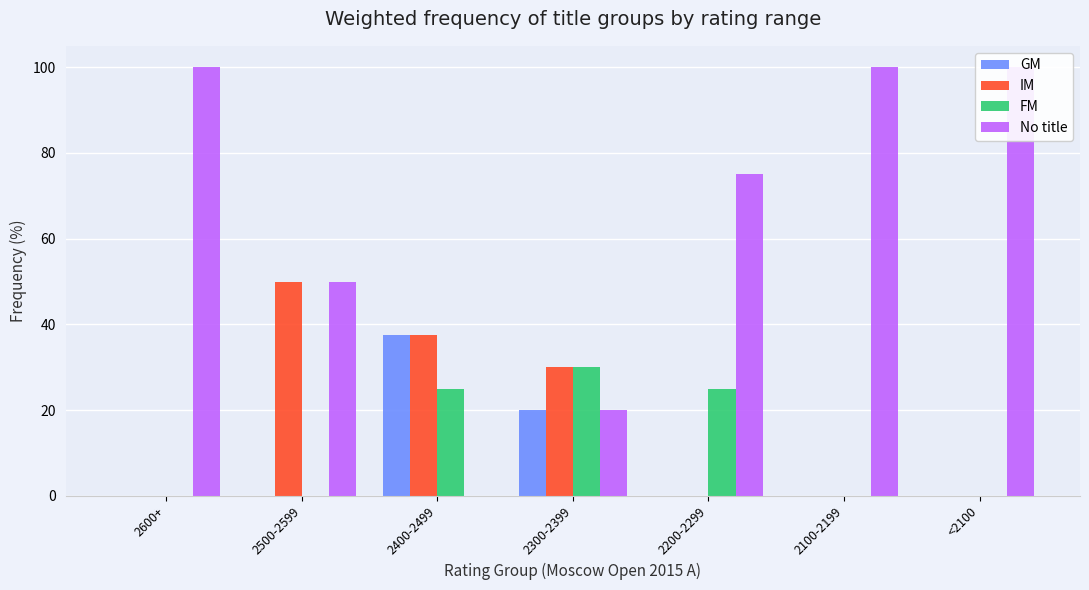

What is the sum of all IM values?

117.5